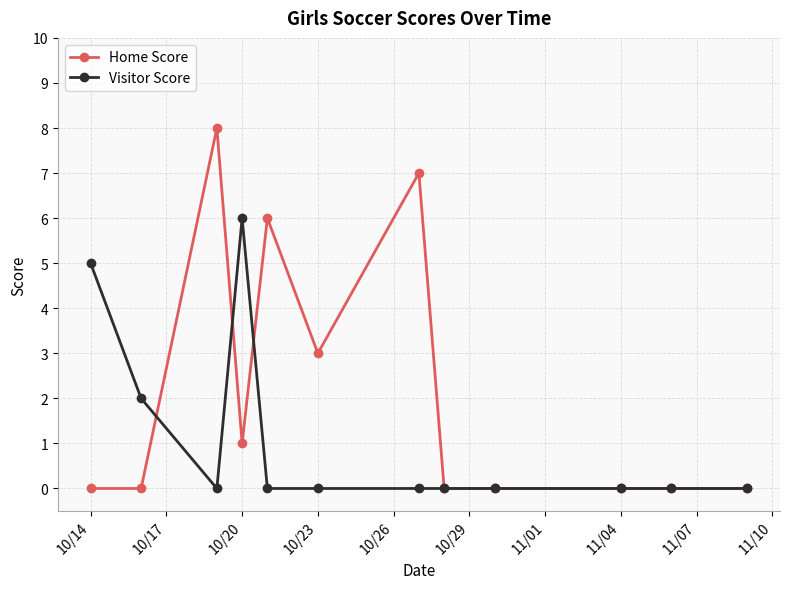

What is the difference between the second highest and second lowest values in the Home Score series?

7